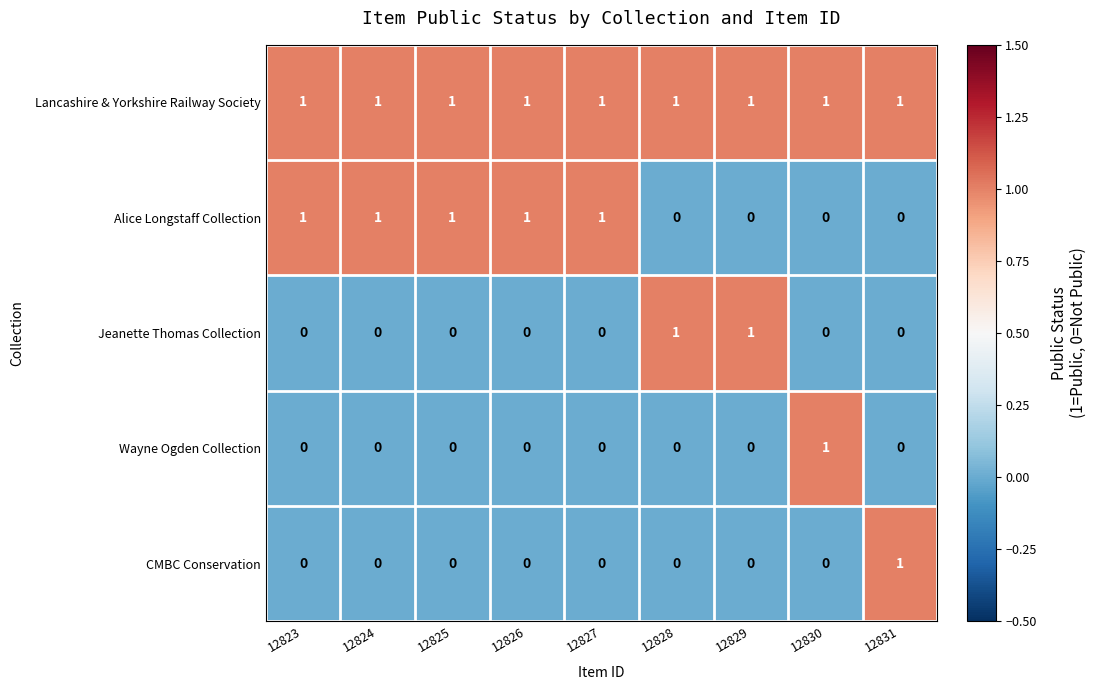

Is it true that Wayne Ogden Collection equals 1 at 12826?

False